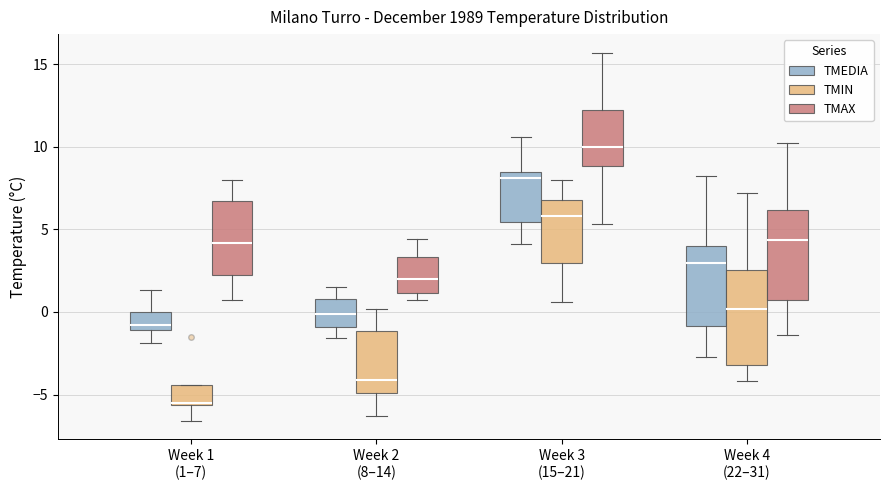

Reading left to right, transcribe this box plot: for each box, give where its median line is, the range the box spans, and where its two whiskers end, as read against the y-axis. The values are not printed on the chart, so give them approximately, as read against the axis.

Week 1 (1–7) (TMEDIA): median -1.0 (just above the box's lower edge), box -1.0 to 0.0, whiskers -2.0 to 1.5
Week 1 (1–7) (TMIN): median -5.5 (just above the box's lower edge), box -5.5 to -4.5, whiskers -6.5 to -4.5
Week 1 (1–7) (TMAX): median 4.0, box 2.5 to 6.5, whiskers 0.5 to 8.0
Week 2 (8–14) (TMEDIA): median 0.0, box -1.0 to 1.0, whiskers -1.5 to 1.5
Week 2 (8–14) (TMIN): median -4.0, box -5.0 to -1.0, whiskers -6.5 to 0.0
Week 2 (8–14) (TMAX): median 2.0, box 1.0 to 3.5, whiskers 0.5 to 4.5
Week 3 (15–21) (TMEDIA): median 8.0, box 5.5 to 8.5, whiskers 4.0 to 10.5
Week 3 (15–21) (TMIN): median 6.0, box 3.0 to 7.0, whiskers 0.5 to 8.0
Week 3 (15–21) (TMAX): median 10.0, box 9.0 to 12.5, whiskers 5.5 to 15.5
Week 4 (22–31) (TMEDIA): median 3.0, box -1.0 to 4.0, whiskers -2.5 to 8.0
Week 4 (22–31) (TMIN): median 0.0, box -3.0 to 2.5, whiskers -4.0 to 7.0
Week 4 (22–31) (TMAX): median 4.5, box 0.5 to 6.0, whiskers -1.5 to 10.0